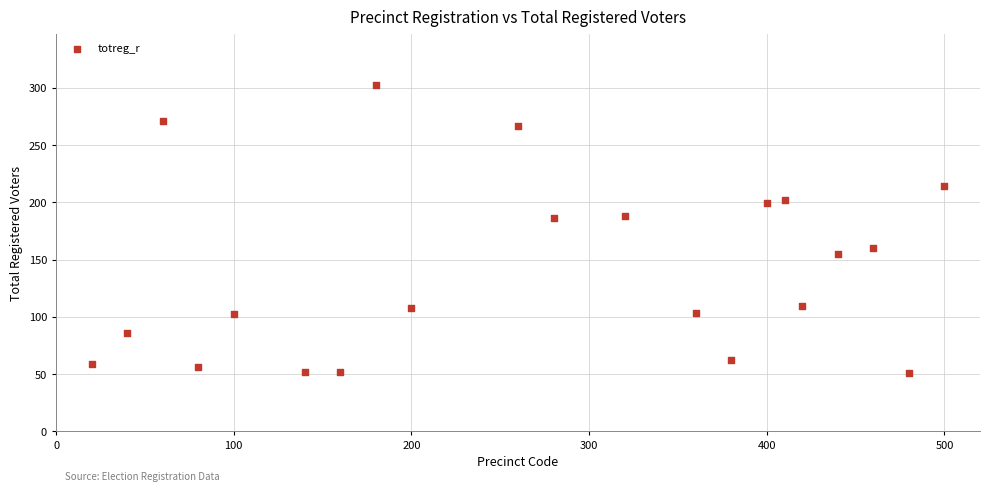

What is the range of Y values (max minus min)?

251